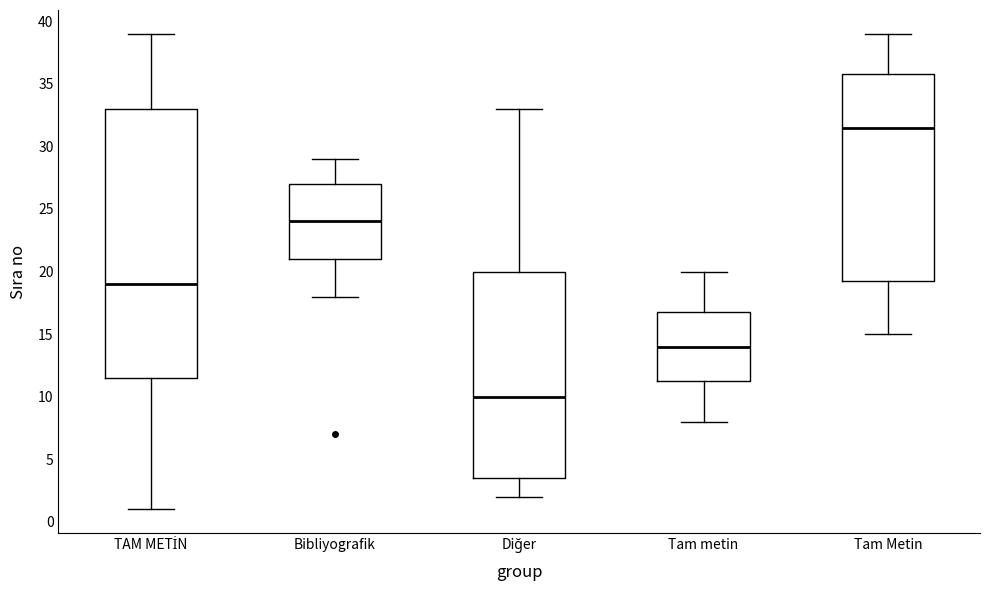

Which box is the tallest, from its lower edge to its upper edge?

TAM METİN